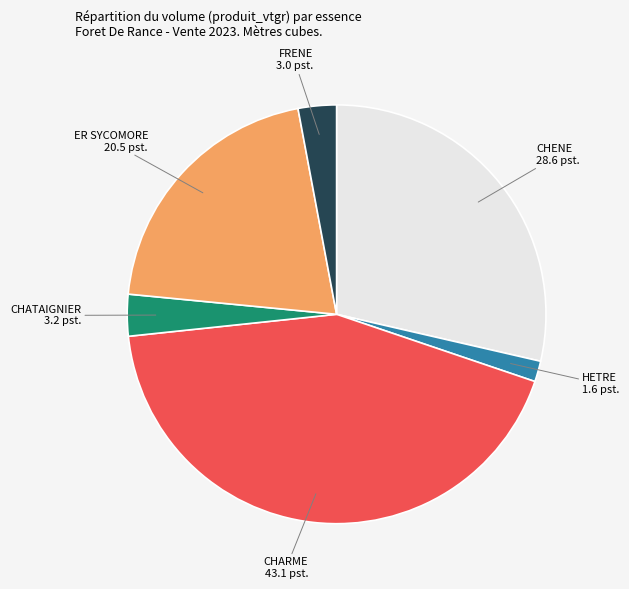

Which has a higher value, CHARME or HETRE?

CHARME